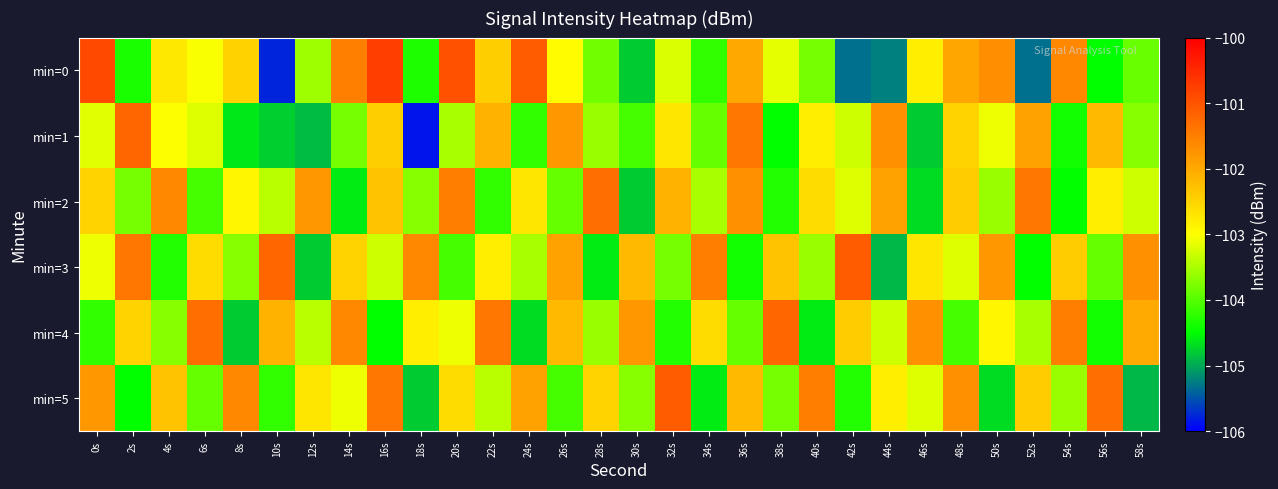

Which series has the widest spread of values?

min=0